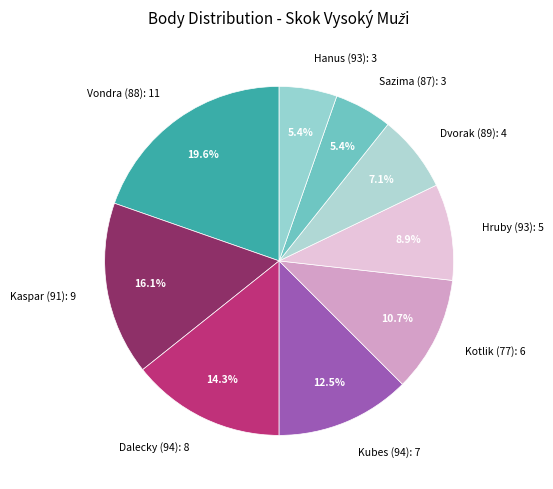

What is the largest slice in the pie chart?

Vondra (88): 11